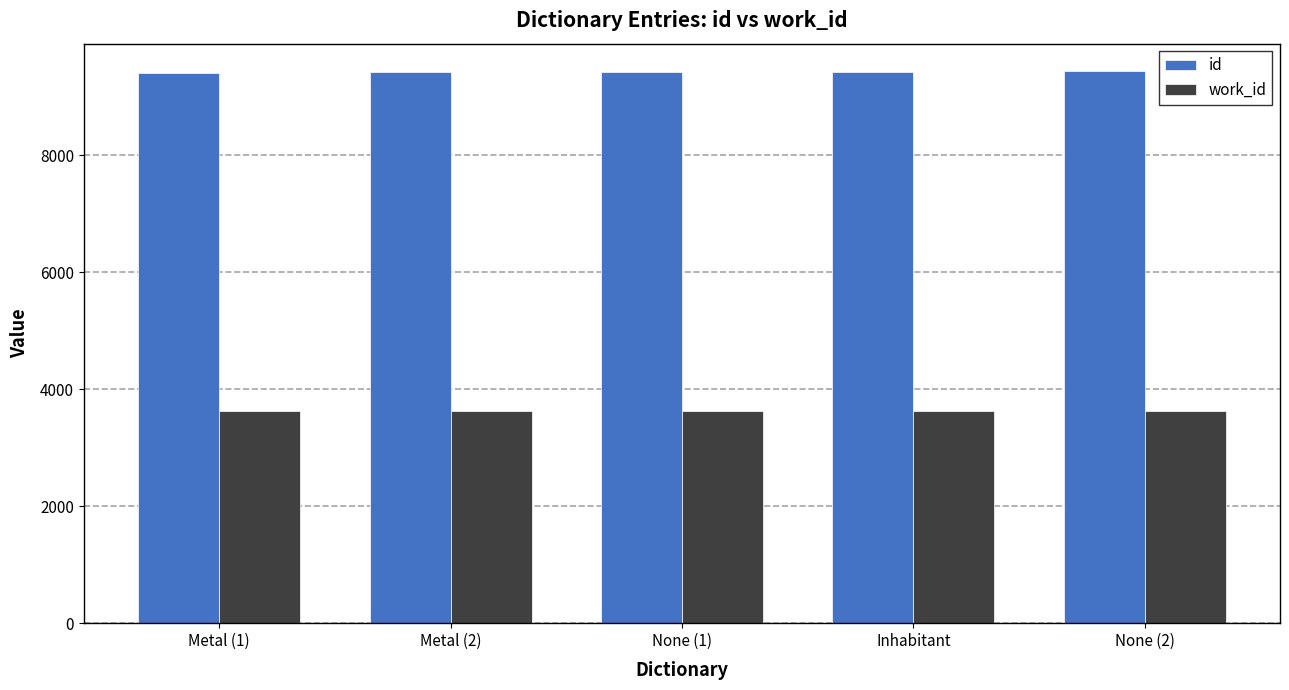

What is the maximum value shown in the chart?

9434